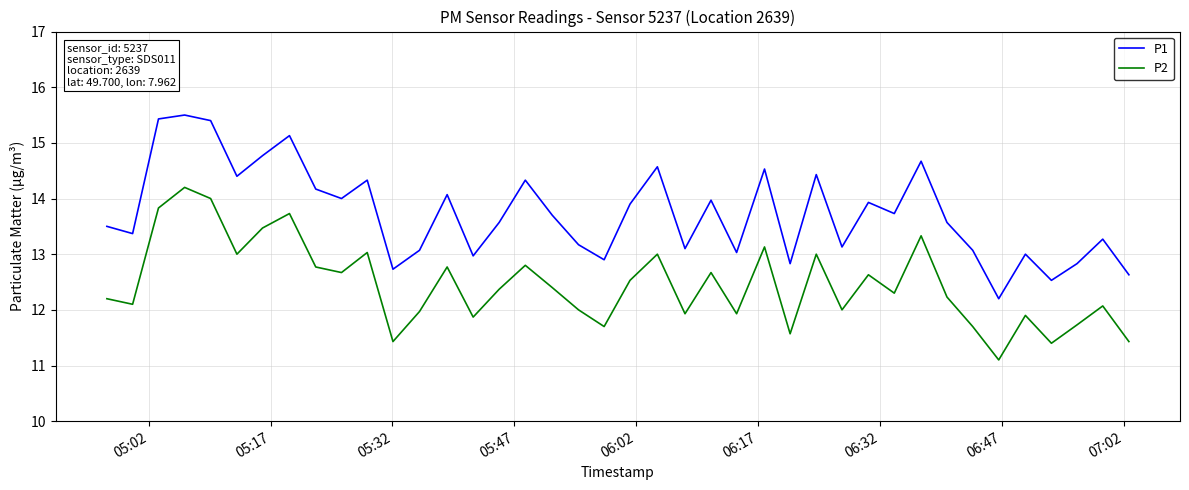

What is the minimum value for P2?

11.1